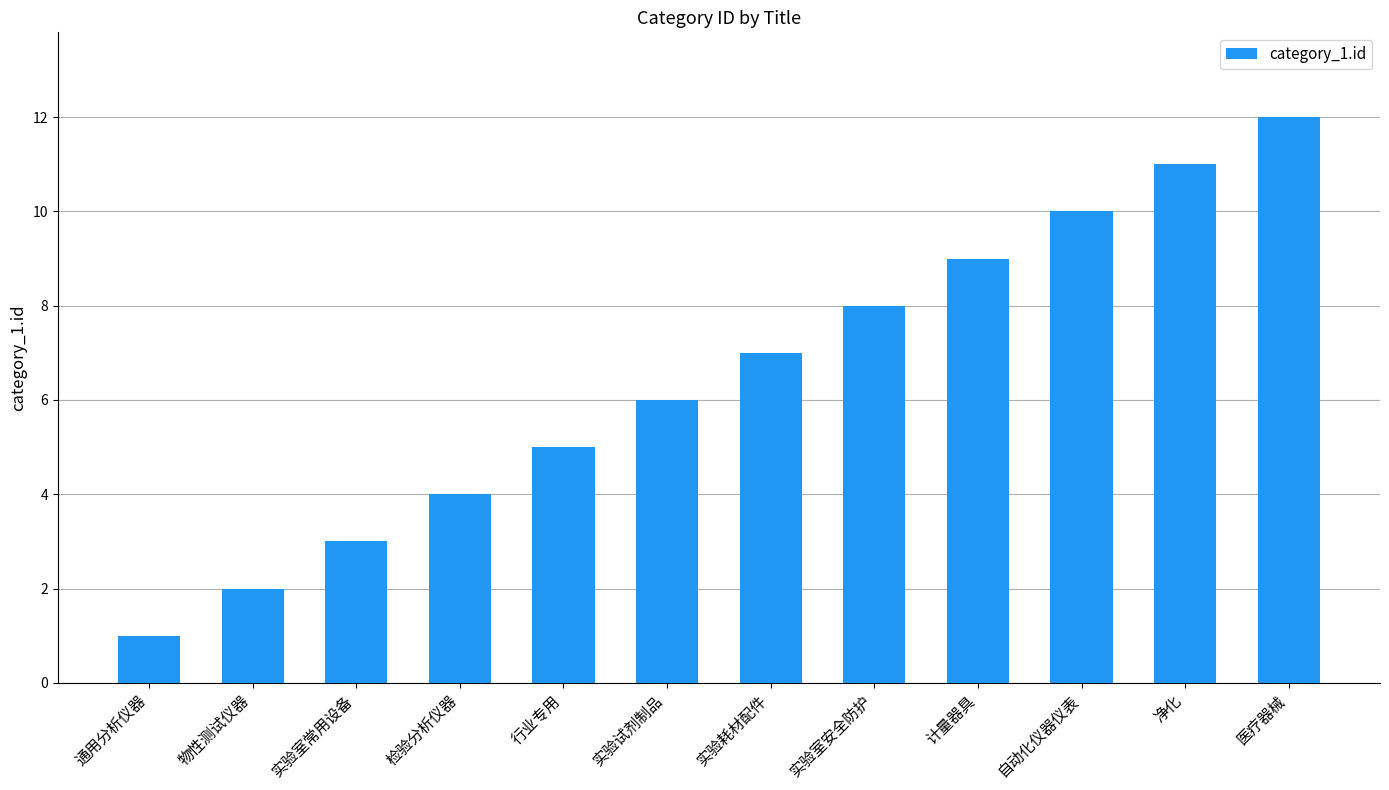

Reading left to right, extract all data points from this chart.

1	2	3	4	5	6	7	8	9	10	11	12